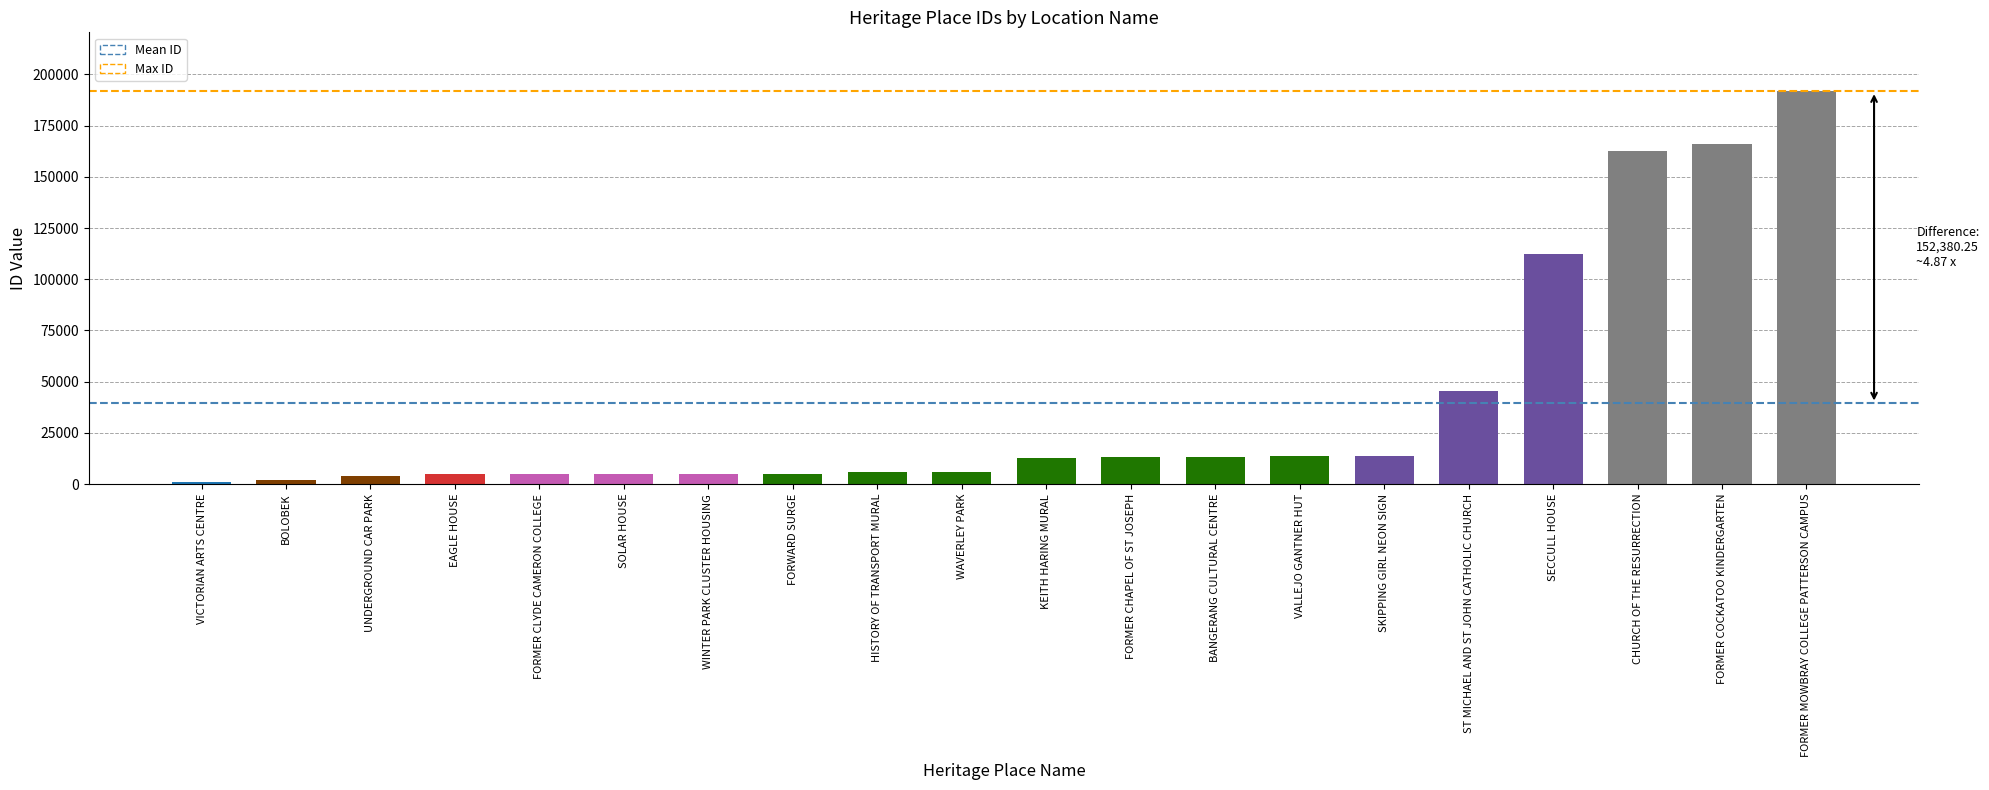

What is the sum of the values at UNDERGROUND CAR PARK and BOLOBEK?

5778